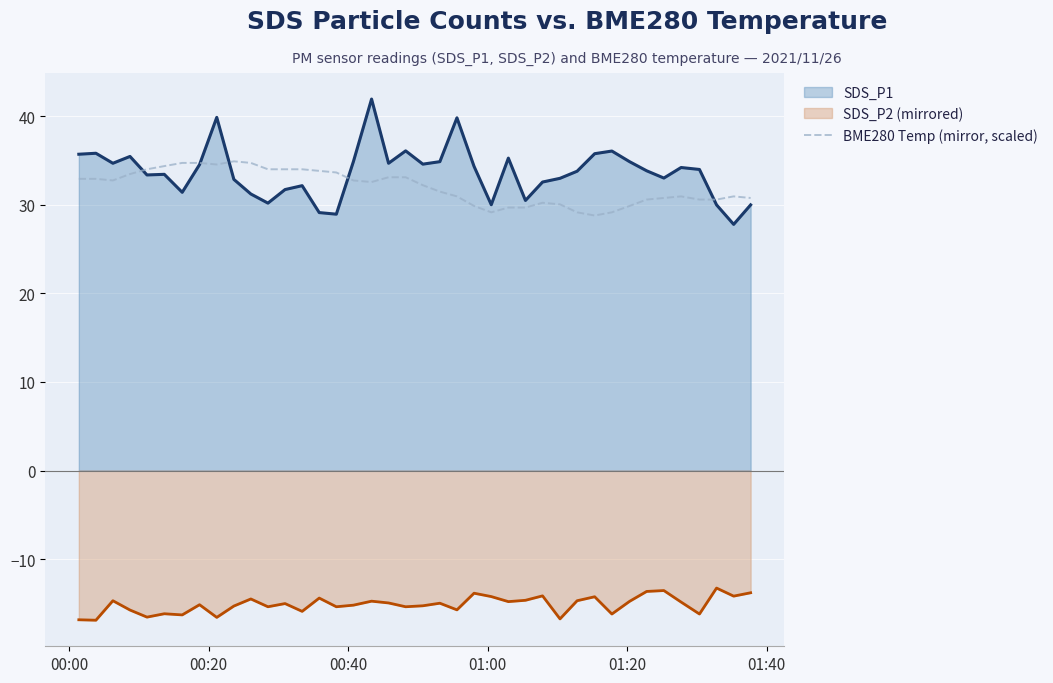

What is the maximum value shown in the chart?

42.0